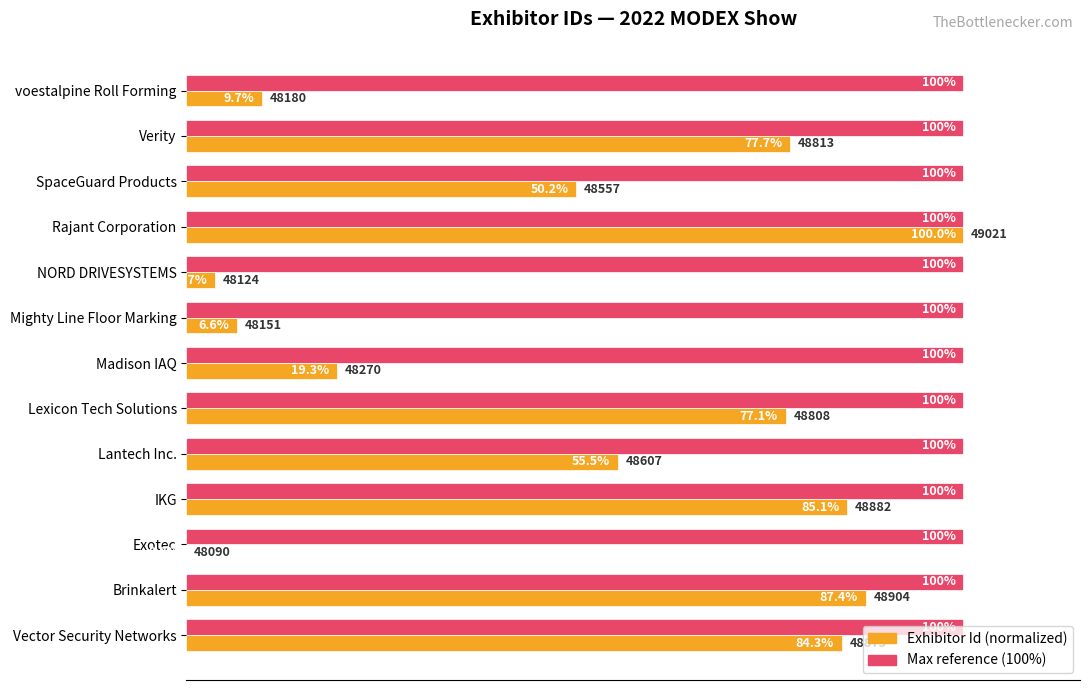

At which category is the sum across all series the highest?

Rajant Corporation